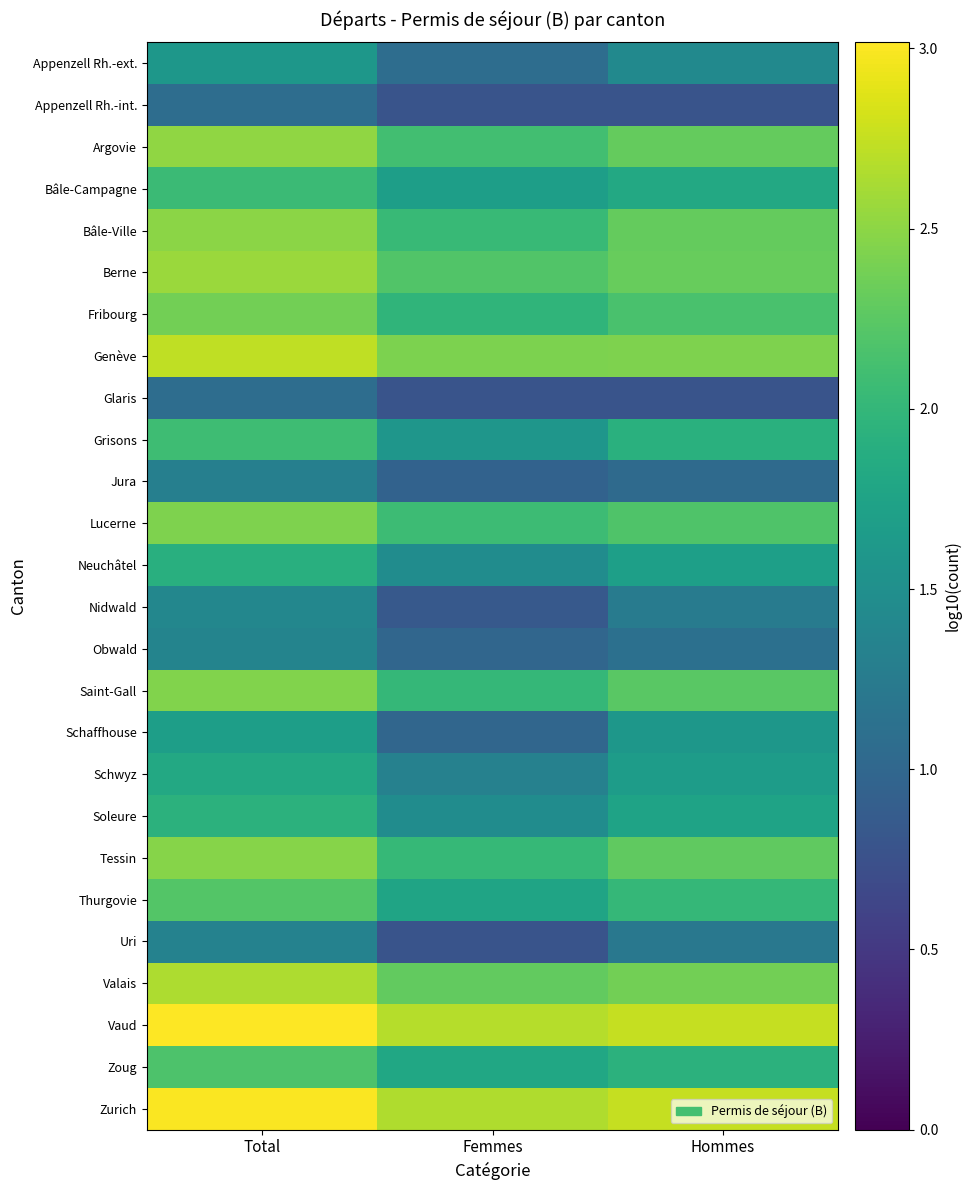

What is the minimum value shown in the chart?

0.8